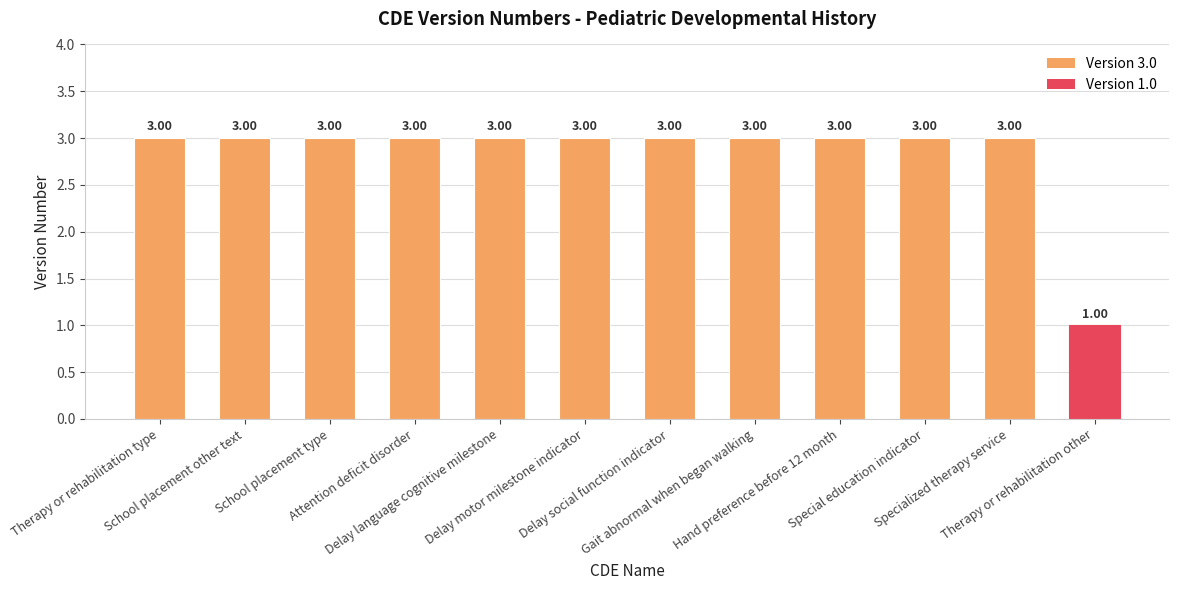

What is the sum of all values?

34